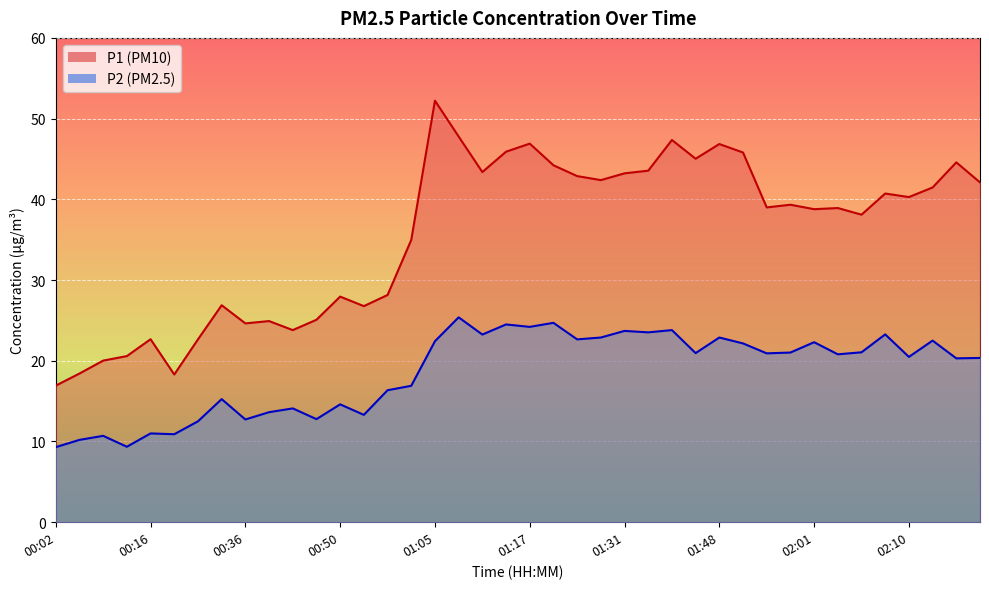

Which series has the widest spread of values?

P1